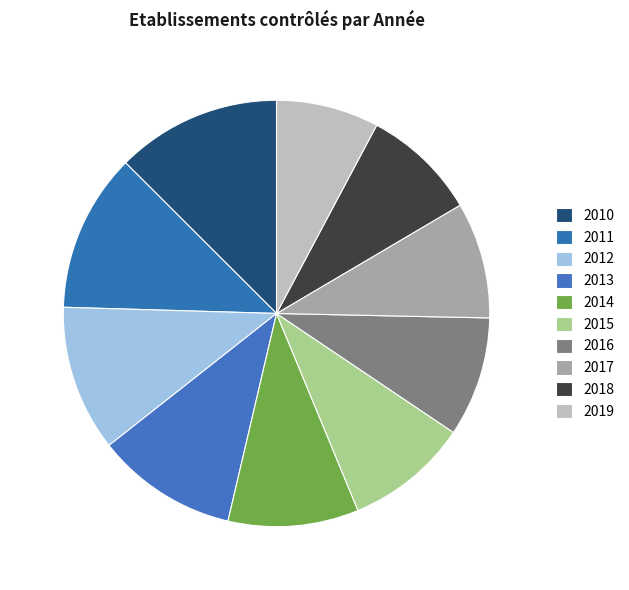

How many slices are in this pie chart?

10